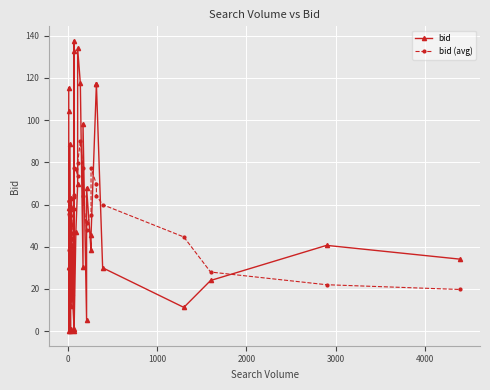

In bid, how many points are lower than both neighbors (excluding endpoints)?

10